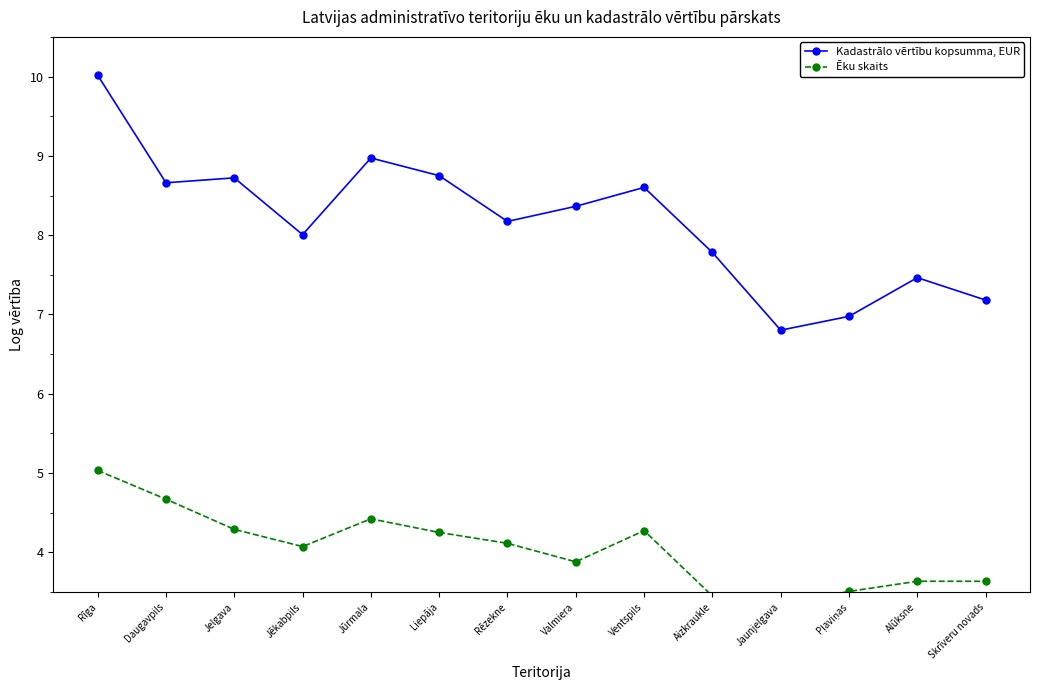

Between Ventspils and Pļaviņas, which series saw the biggest shift?

Kadastrālo vērtību kopsumma, EUR